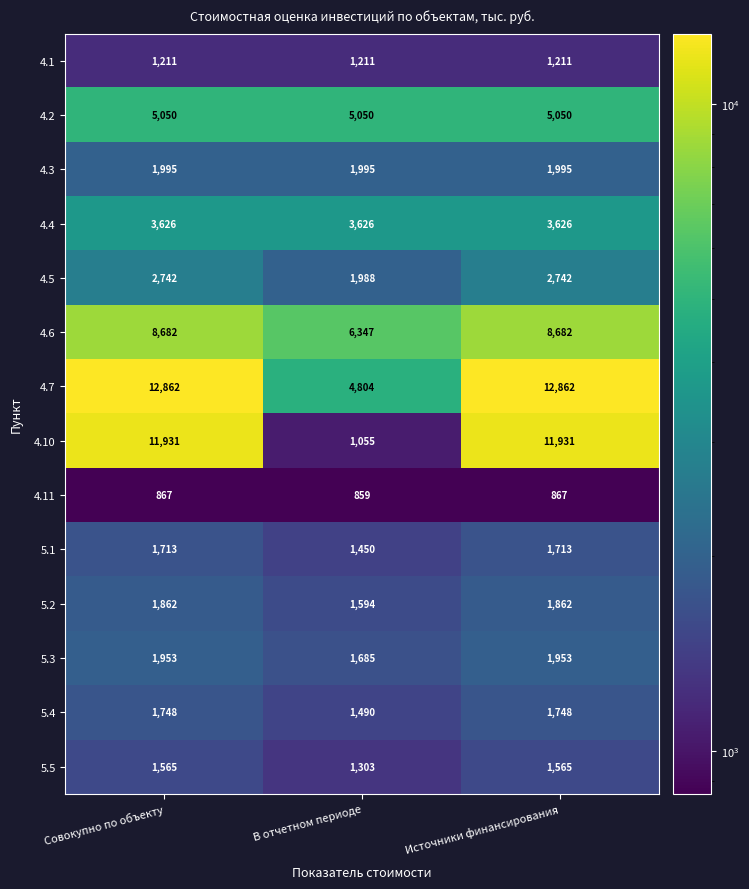

Rank the series by their maximum value, from lowest to highest.

4.11, 4.1, 5.5, 5.1, 5.4, 5.2, 5.3, 4.3, 4.5, 4.4, 4.2, 4.6, 4.10, 4.7